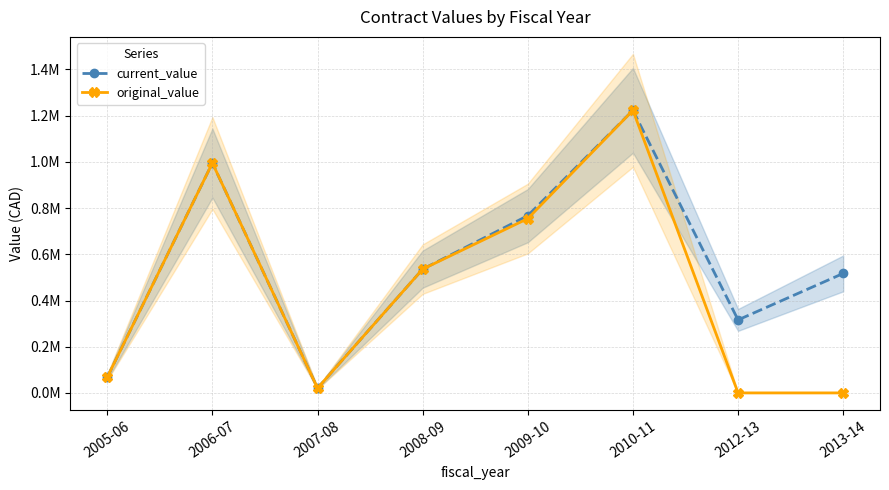

Where is the first local maximum for current_value?

2006-07